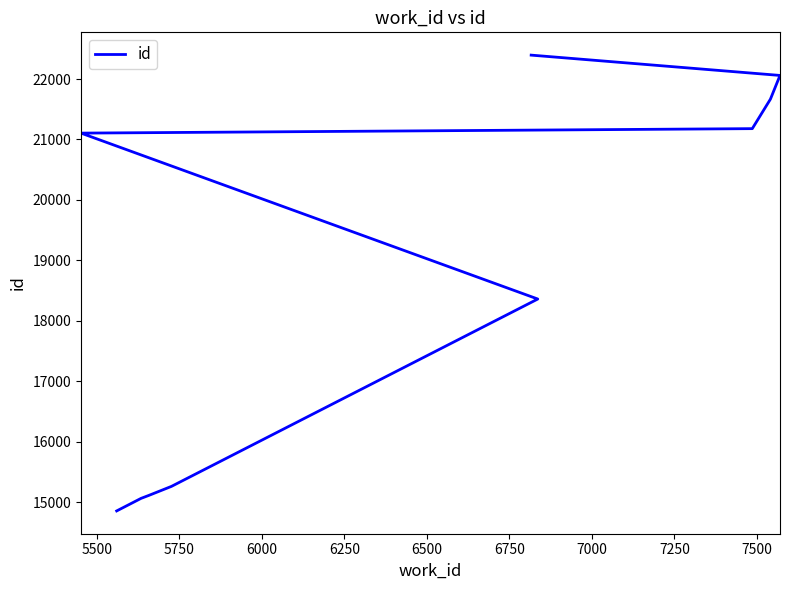

Approximately how many times larger is the value at 6250 compared to 6750?

0.9